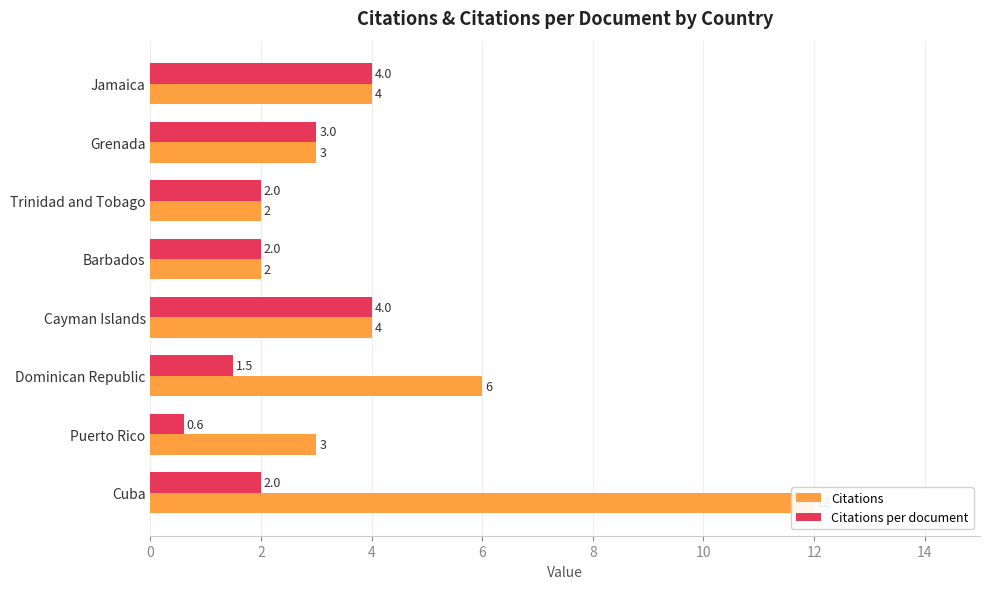

What are all the series names shown in the legend?

Citations, Citations per document